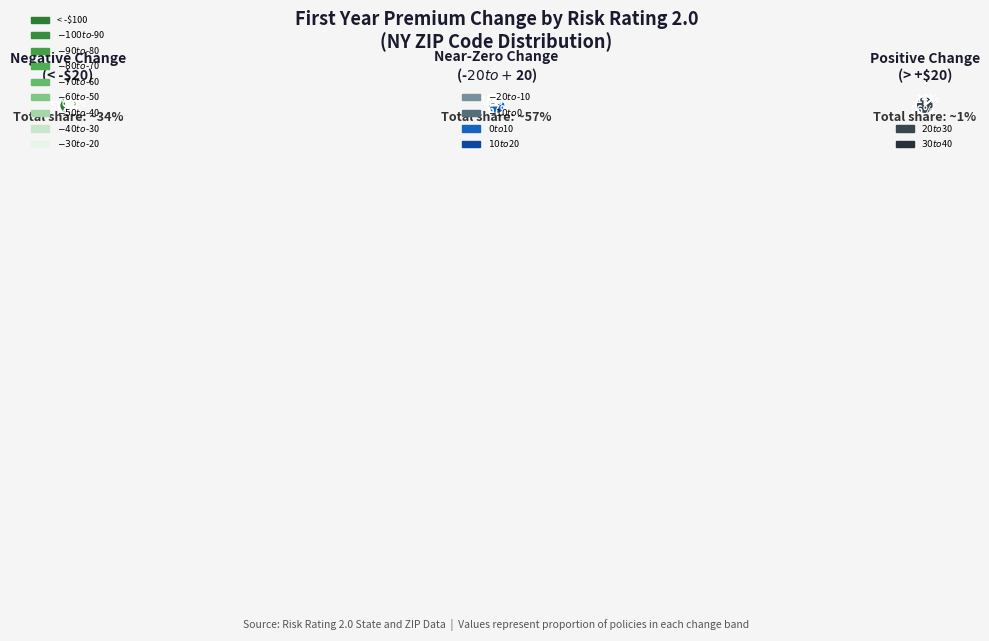

Is it true that $20 to $30 is 8% of the pie?

False